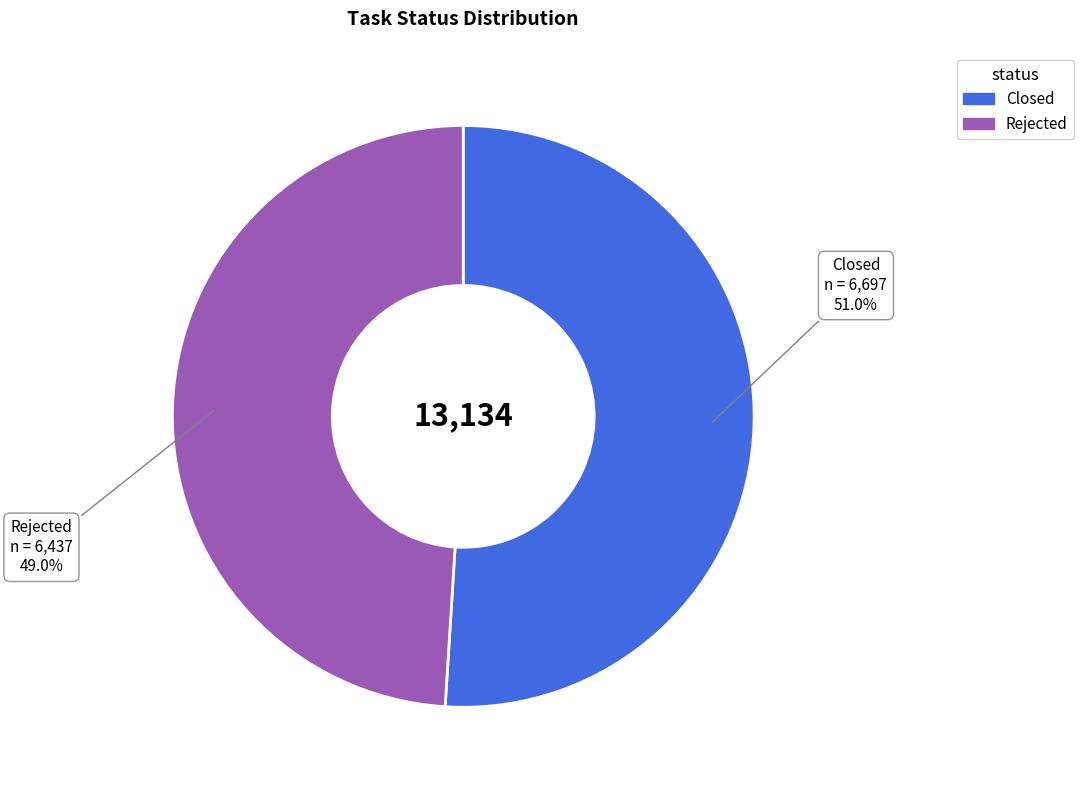

How much of the chart is everything except Rejected?

51.0%